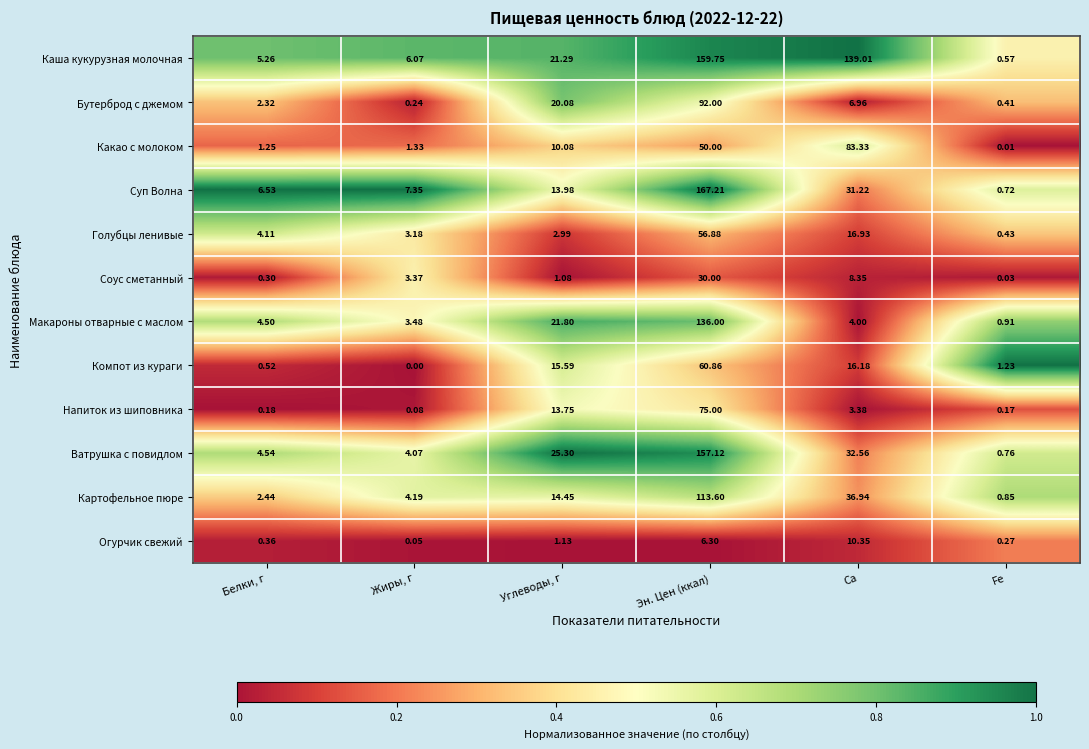

At which label does Каша кукурузная молочная reach its peak?

Эн. Цен (ккал)